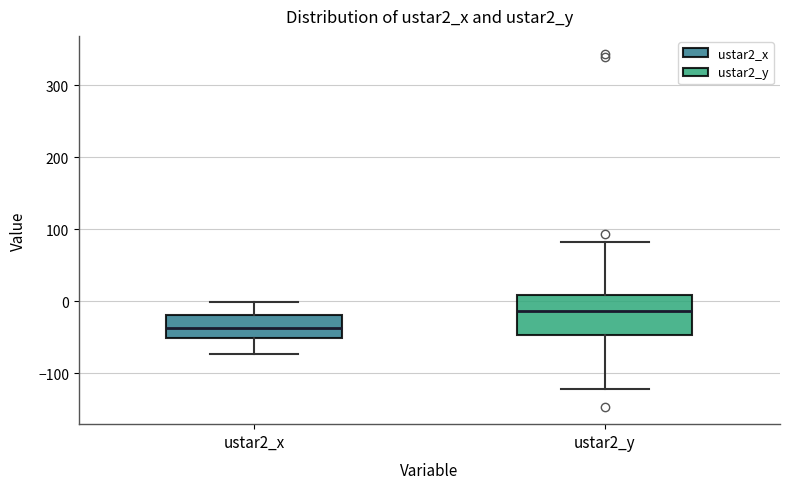

Reading left to right, transcribe this box plot: for each box, give where its median line is, the range the box spans, and where its two whiskers end, as read against the y-axis. The values are not printed on the chart, so give them approximately, as read against the axis.

ustar2_x: median -40, box -50 to -20, whiskers -70 to 0
ustar2_y: median -10, box -50 to 10, whiskers -120 to 80